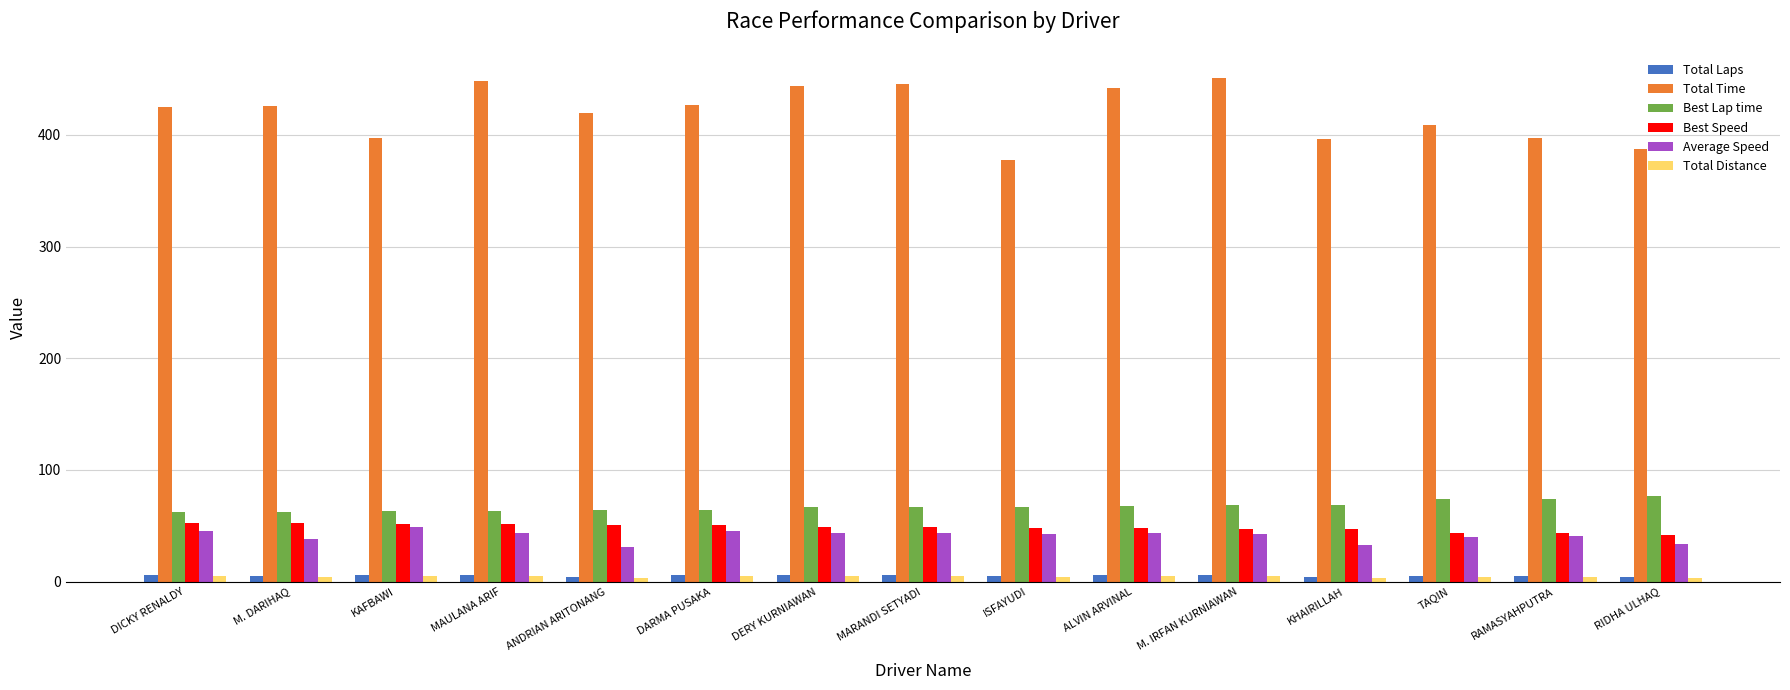

What is the sum of all Total Laps values?

80.0